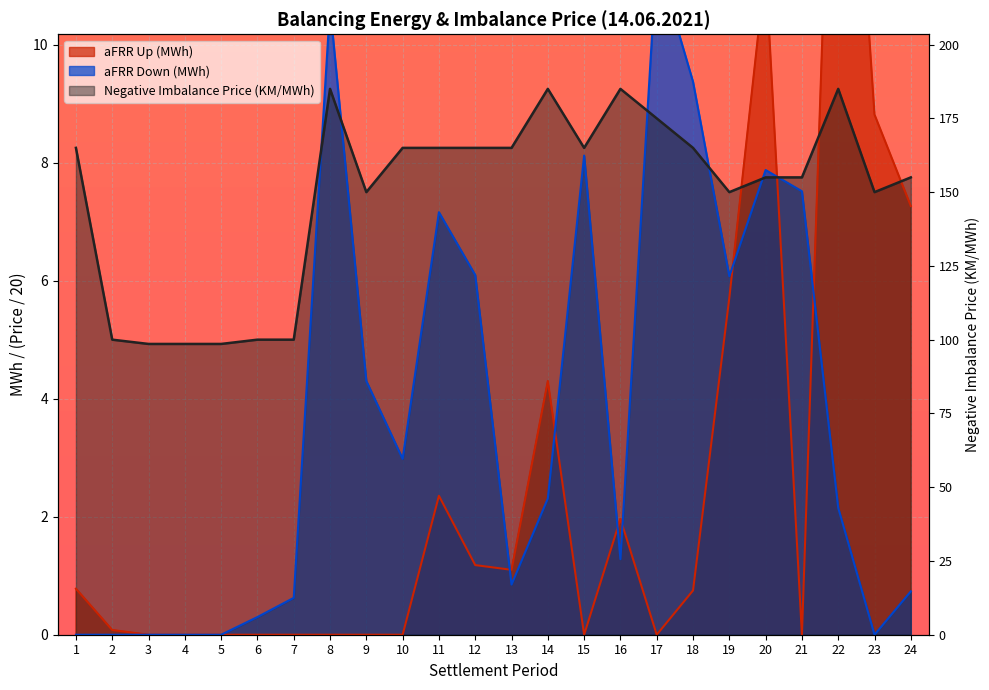

At which category does the chart reach its peak across all series?

22